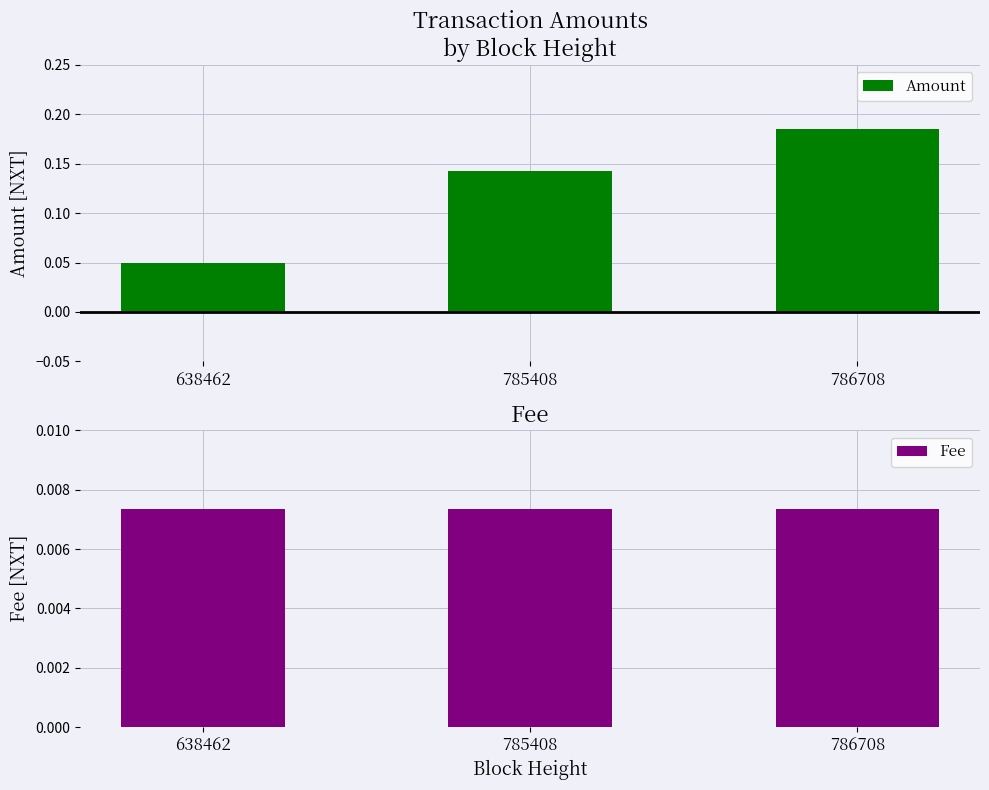

Rank the categories by Fee value from lowest to highest.

638462, 785408, 786708